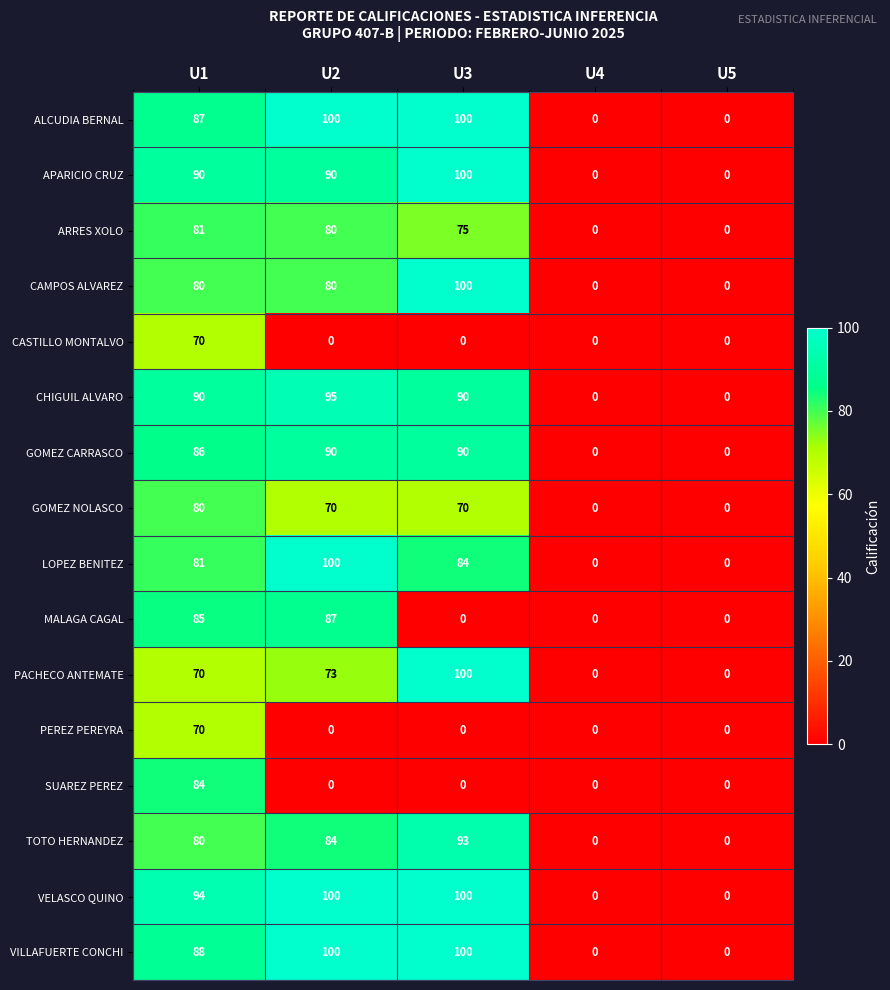

What is the difference between the maximum and minimum values in the LOPEZ BENITEZ series?

100